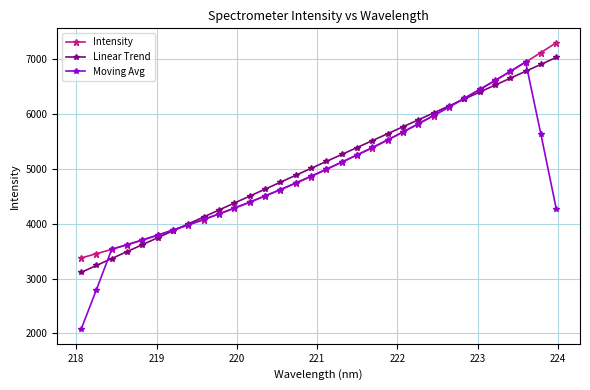

What is the highest value of the Intensity series?

7304.8